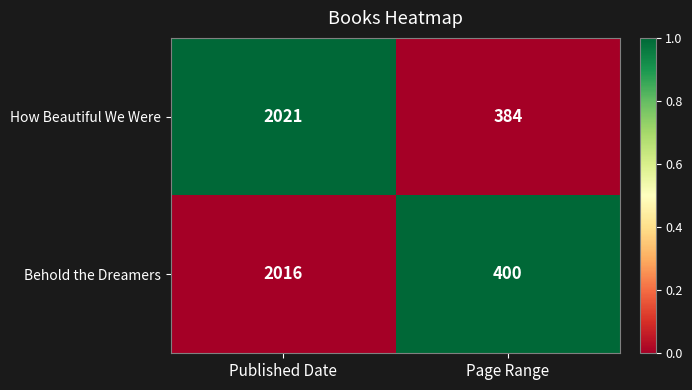

At which category is the sum across all series the highest?

Published Date